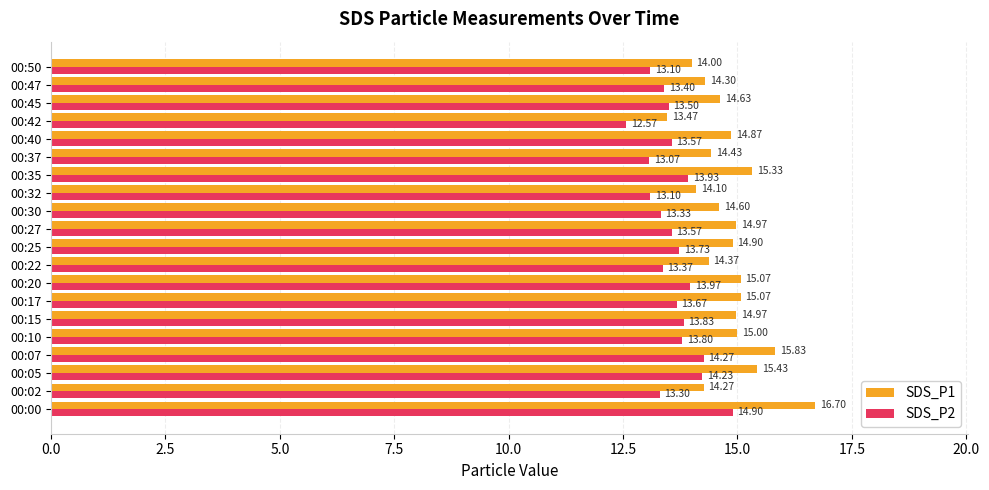

Which series has the largest range (max minus min)?

SDS_P1